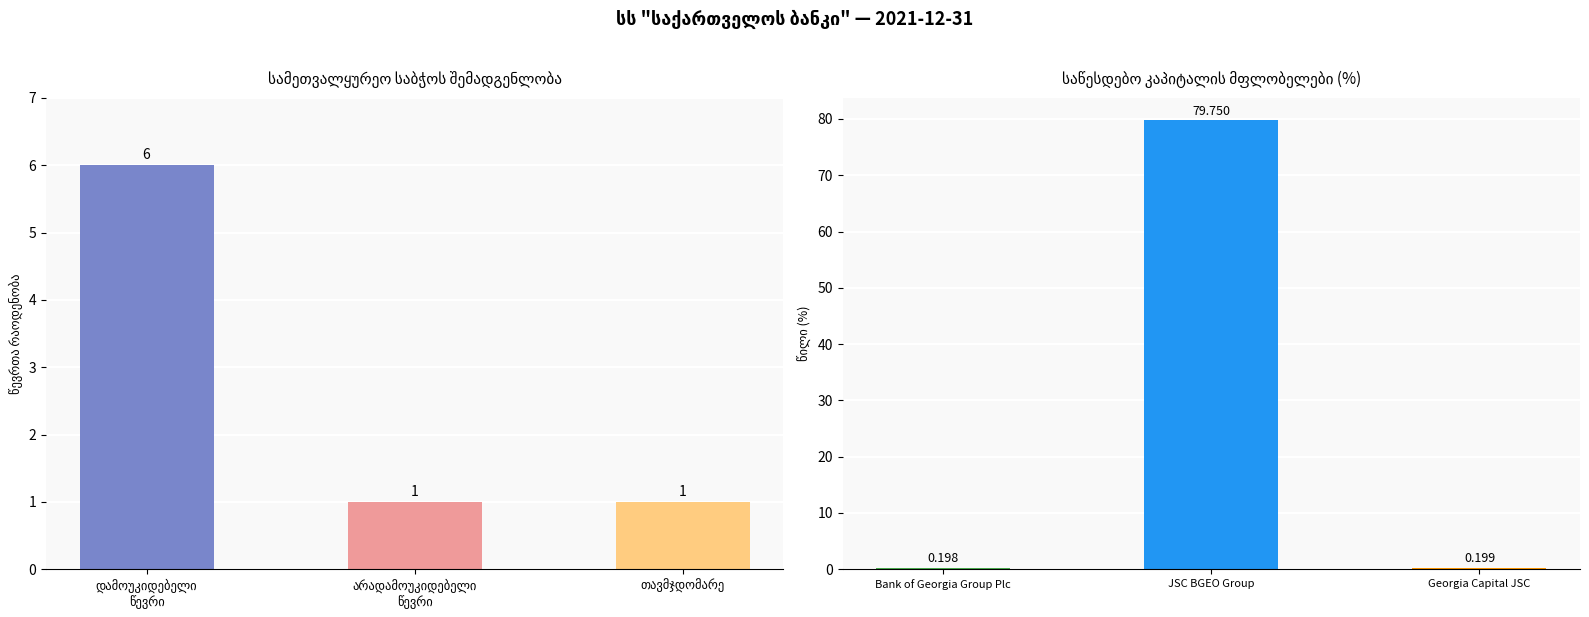

Does the chart contain stacked bars?

No